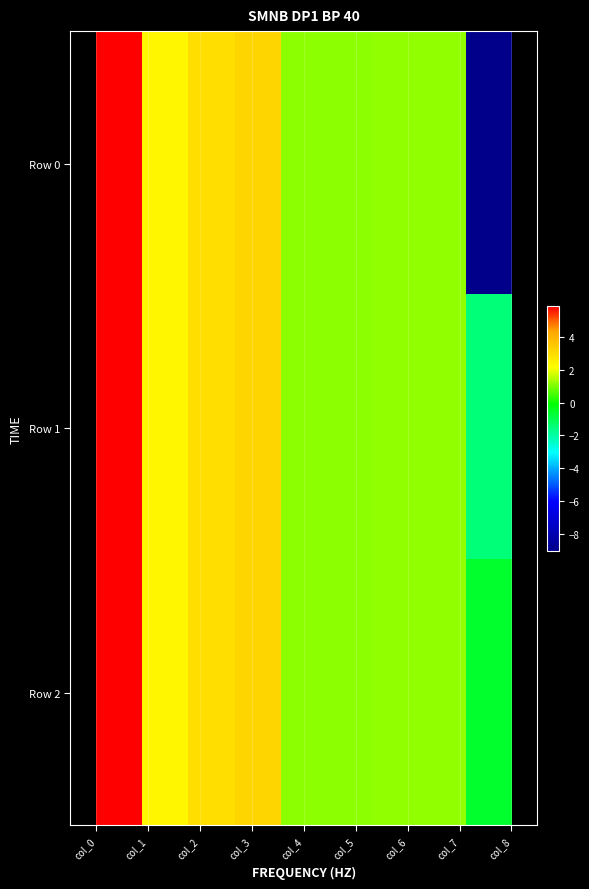

Reading right to left, what are all the values shown in this chart?

Row 0: -9.0	1.2	1.2	1.2	1.2	3.2	2.9	2.3	5.9
Row 1: -1.5	1.2	1.2	1.2	1.2	3.2	2.9	2.3	5.9
Row 2: -0.6	1.2	1.2	1.2	1.2	3.2	2.9	2.3	5.9